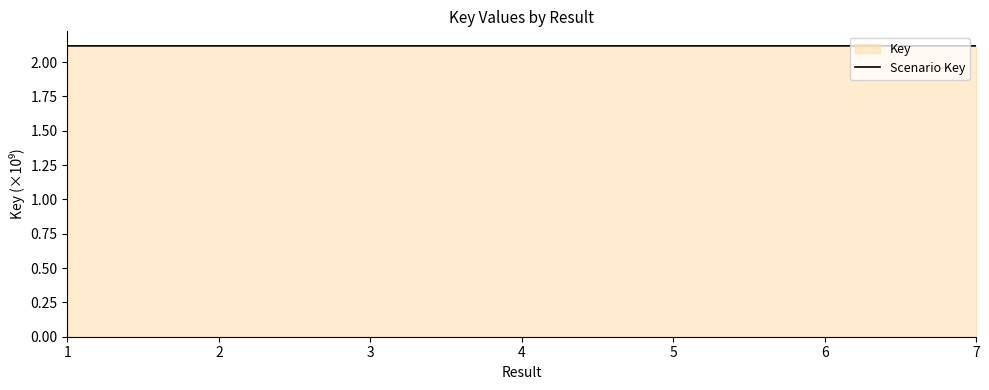

Rank the categories by value from lowest to highest.

5, 2, 7, 4, 1, 3, 6